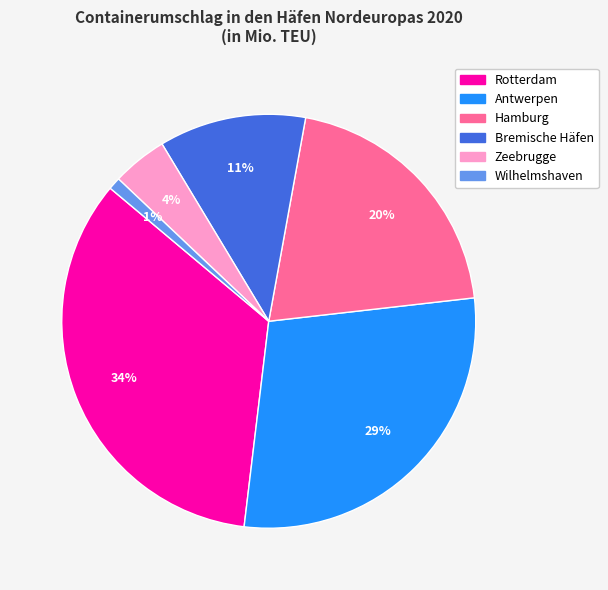

How many segments does this pie chart have?

6